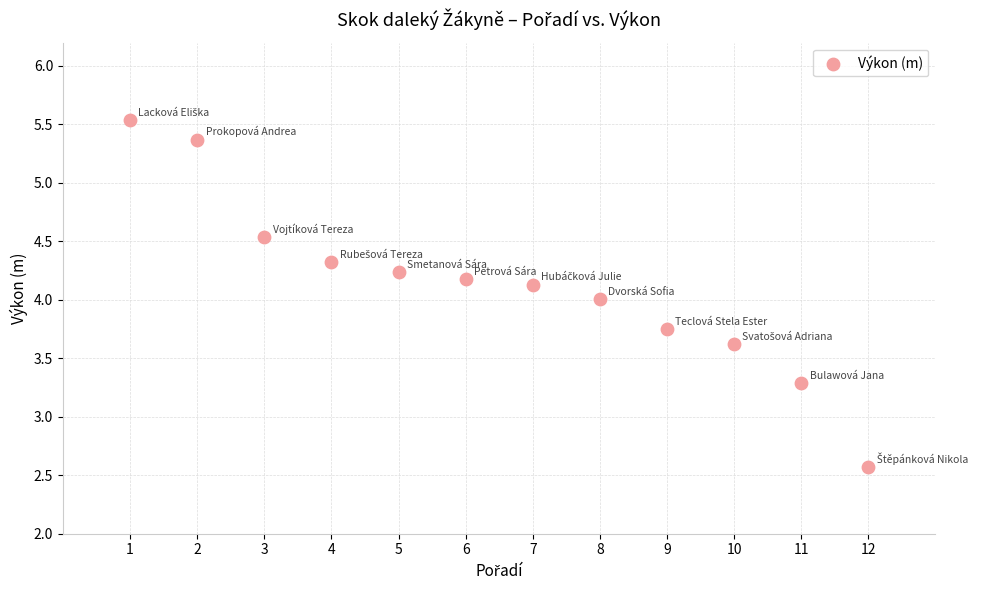

What is the average Y value?

4.1